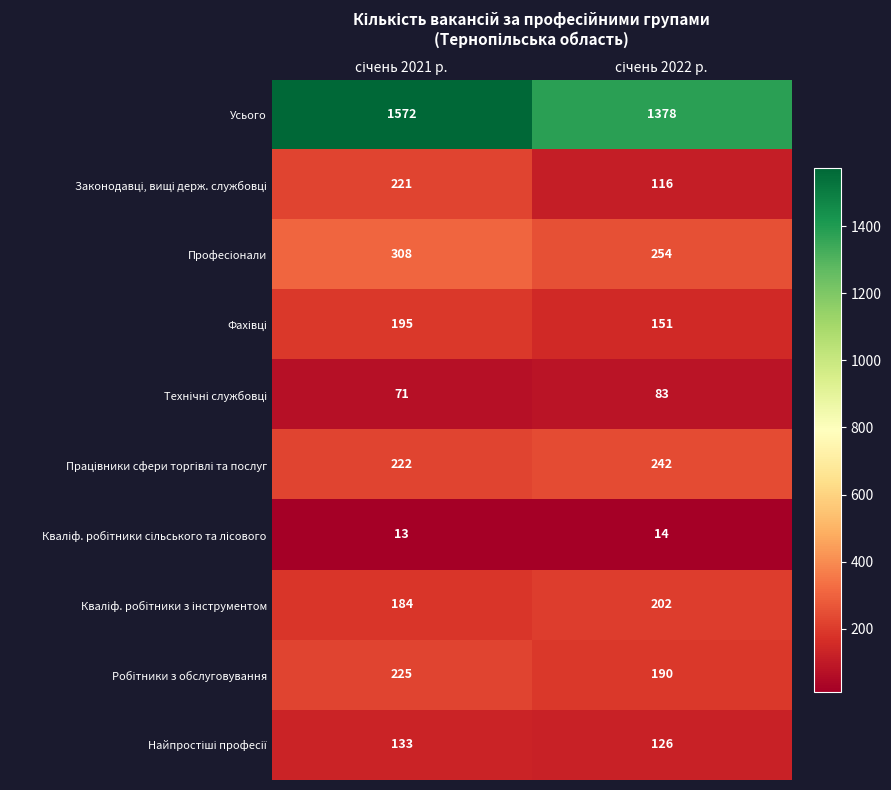

Which series has the widest spread of values?

Усього